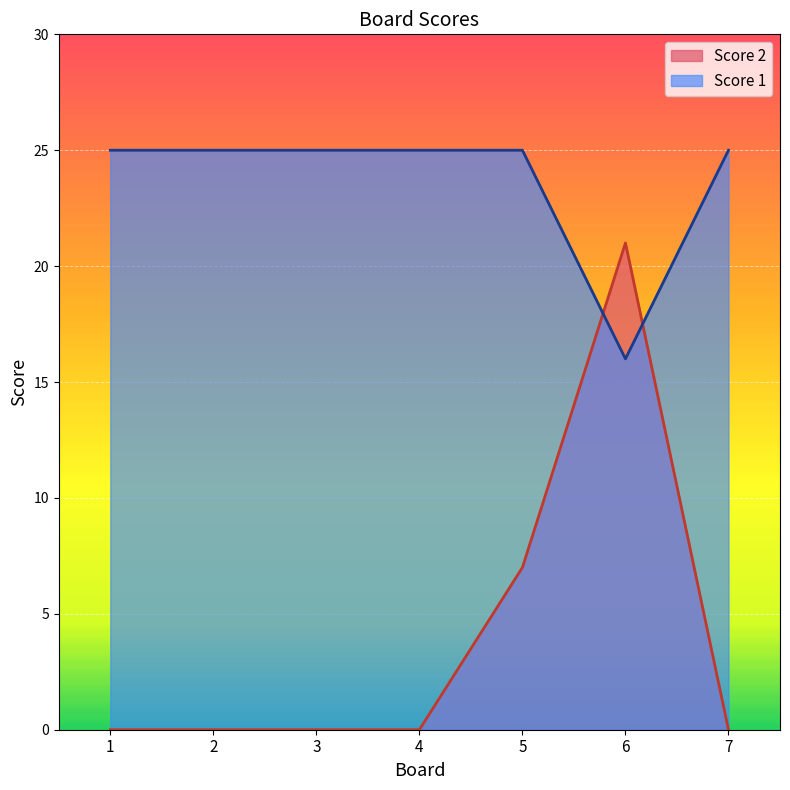

Rank the series at 6 from highest to lowest value.

Score 2, Score 1